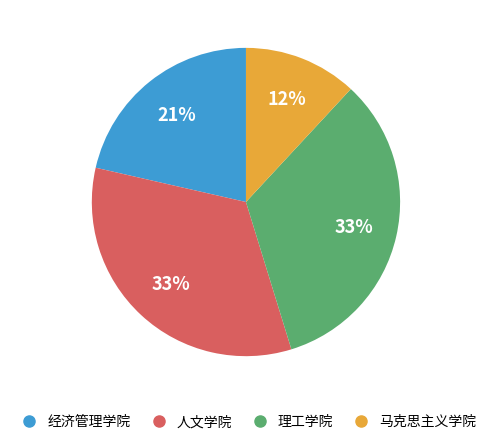

Approximately how many times larger is the value at 人文学院 compared to 马克思主义学院?

2.8